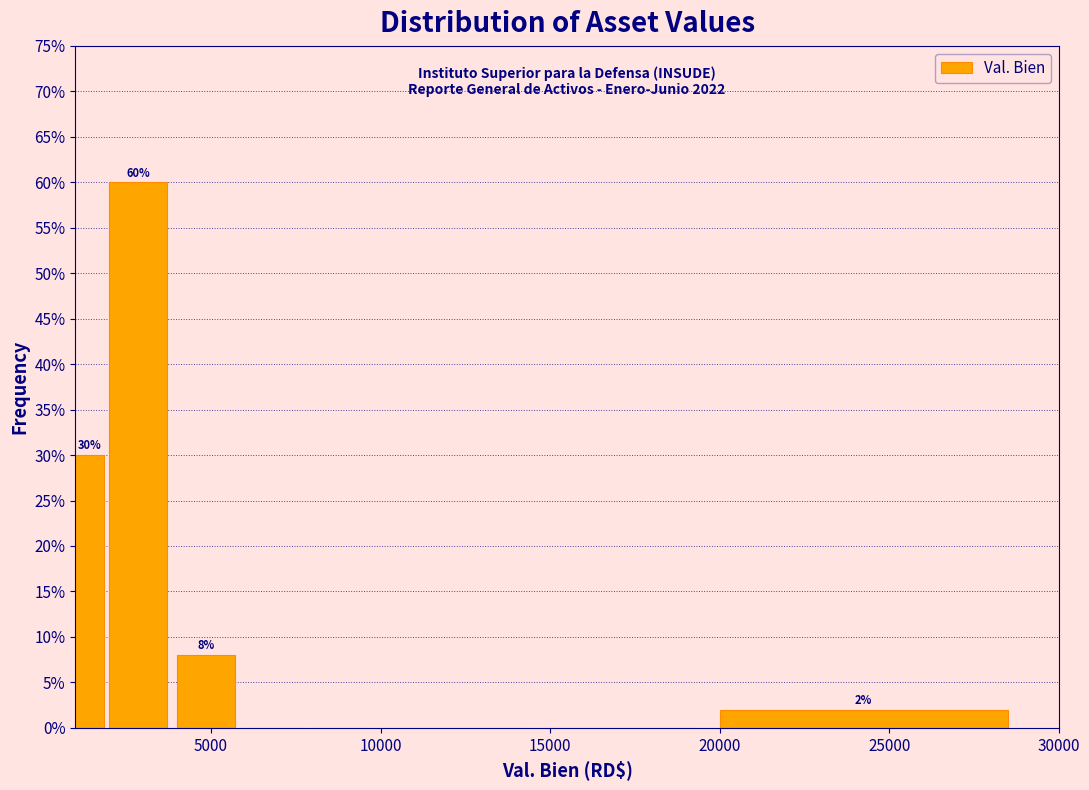

Read against the x-axis, roughly where is the centre of the tallest bar?

3000